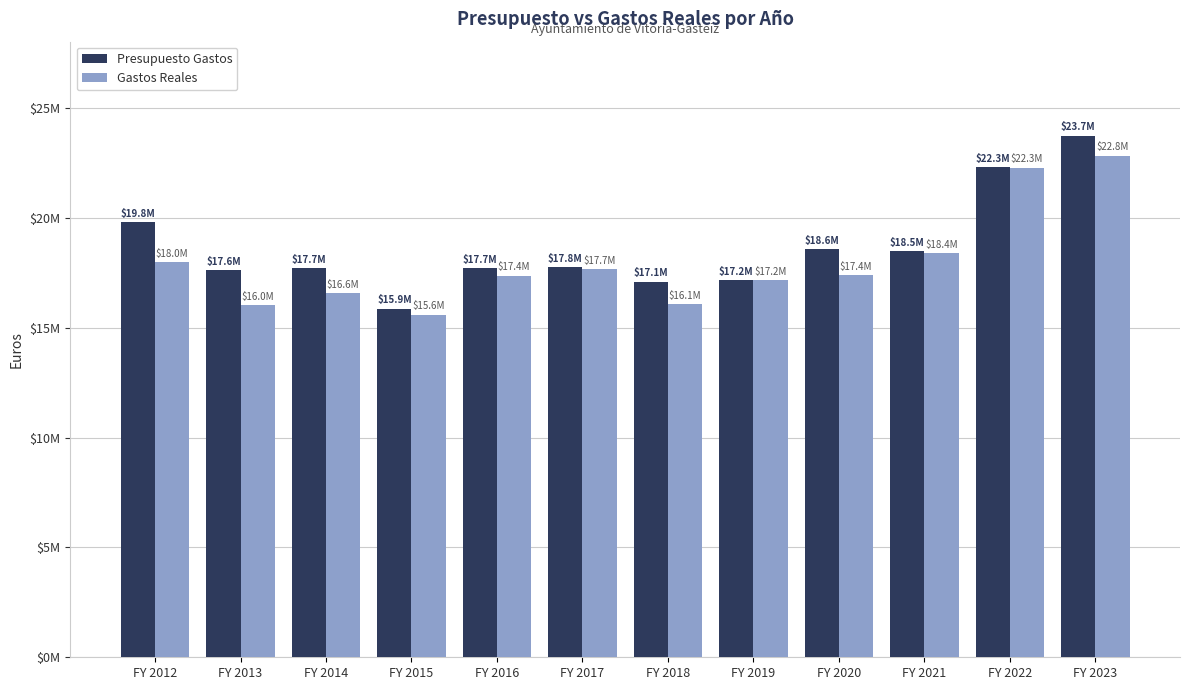

What is the spread (max minus min) of values at FY 2021?

95850.0